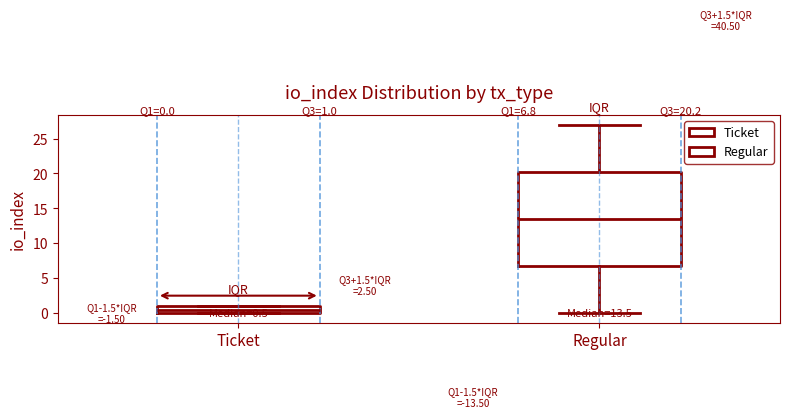

Comparing the boxes themselves (not the whiskers), which one is the tallest?

Regular